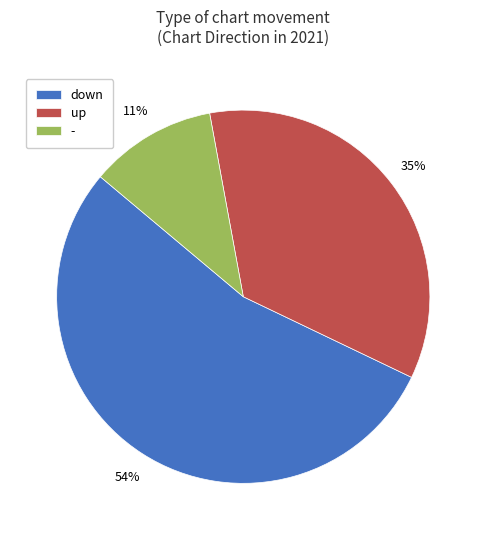

To the nearest percent, what percentage of the pie is up?

35%